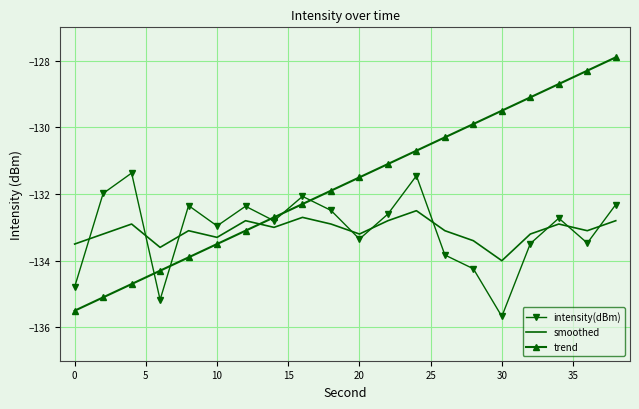

Which series ends up on top after the final intersection of trend and smoothed?

trend